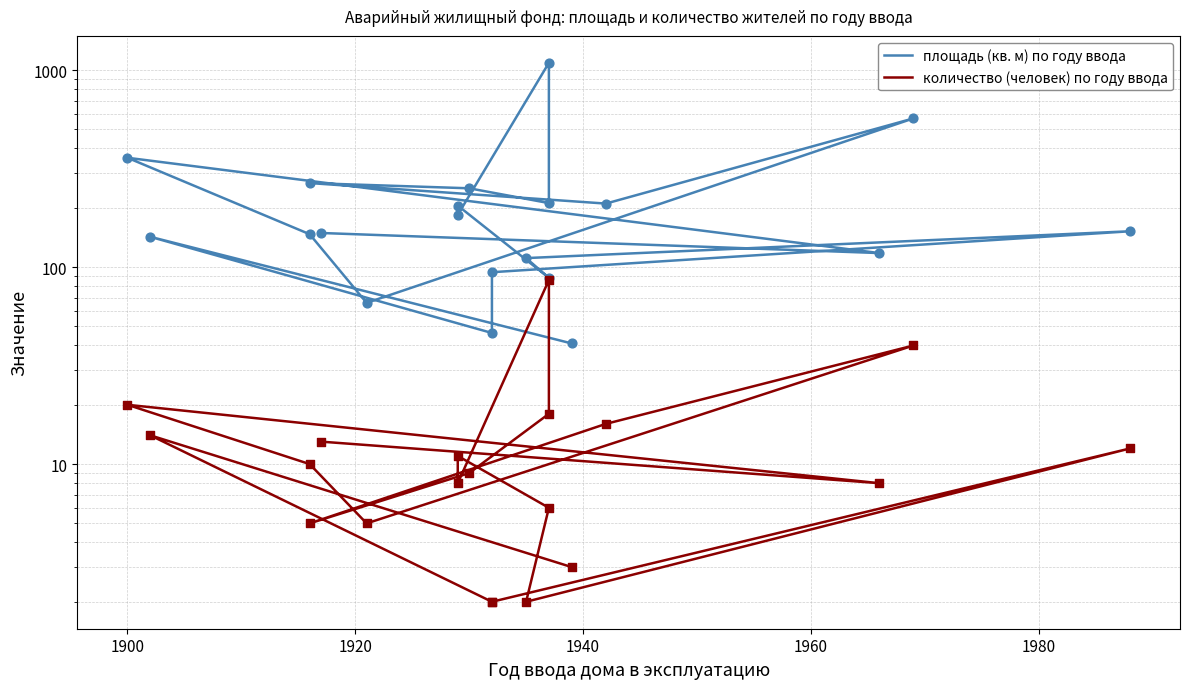

At how many categories does at least one series exceed 221?

5